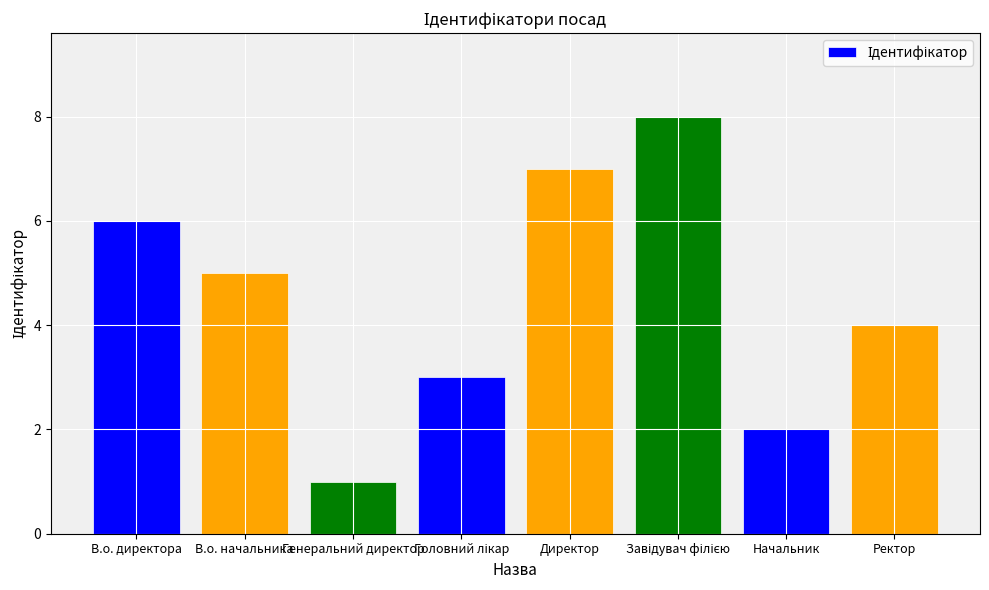

Approximately how many times larger is the value at В.о. начальника compared to Генеральний директор?

5.0